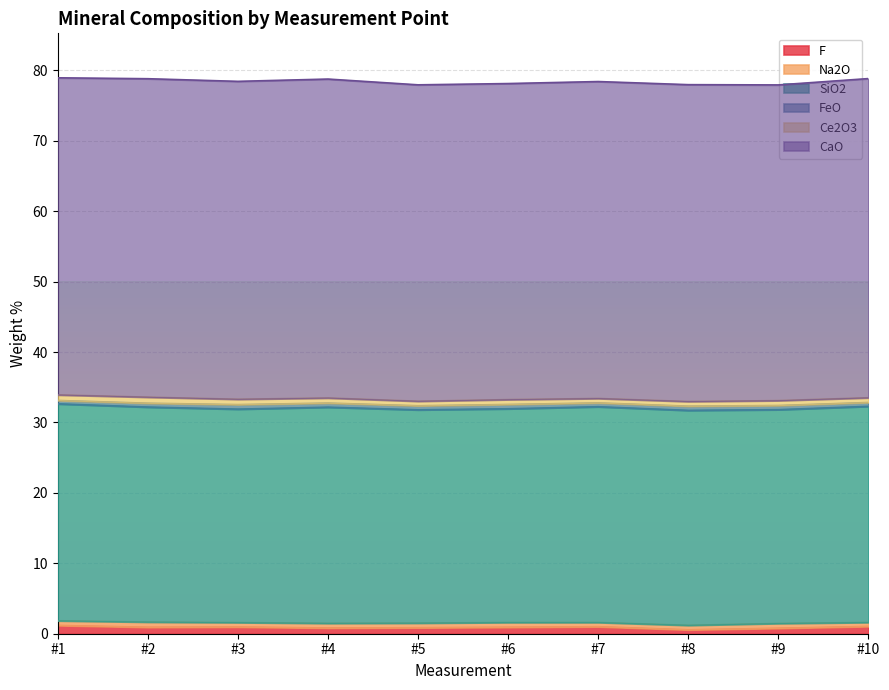

Reading right to left, what are all the values shown in this chart?

F: #10=1.0	#9=0.8	#8=0.6	#7=1.0	#6=0.9	#5=0.9	#4=0.8	#3=1.0	#2=0.9	#1=1.2
Na2O: #10=0.6	#9=0.7	#8=0.6	#7=0.6	#6=0.7	#5=0.7	#4=0.7	#3=0.6	#2=0.7	#1=0.7
SiO2: #10=30.7	#9=30.4	#8=30.5	#7=30.6	#6=30.3	#5=30.3	#4=30.7	#3=30.3	#2=30.5	#1=30.8
FeO: #10=0.5	#9=0.6	#8=0.6	#7=0.5	#6=0.6	#5=0.6	#4=0.6	#3=0.6	#2=0.5	#1=0.5
Ce2O3: #10=0.7	#9=0.7	#8=0.7	#7=0.6	#6=0.7	#5=0.6	#4=0.7	#3=0.8	#2=0.9	#1=0.8
CaO: #10=45.3	#9=44.8	#8=45.0	#7=45.0	#6=44.9	#5=44.9	#4=45.3	#3=45.1	#2=45.2	#1=45.0